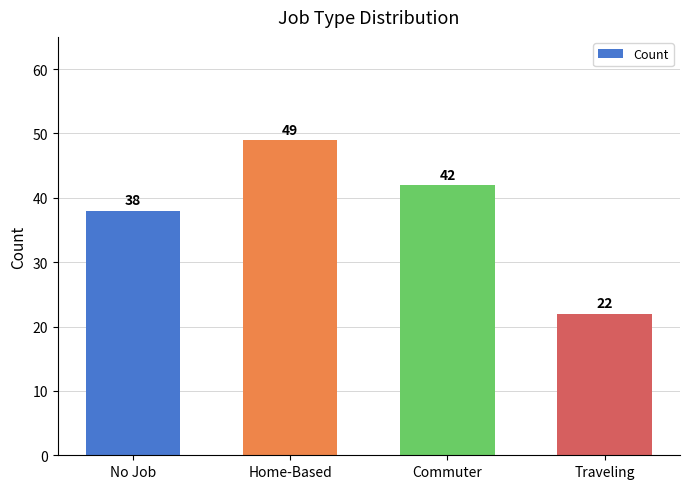

Reading left to right, what are all the values shown in this chart?

No Job=38	Home-Based=49	Commuter=42	Traveling=22